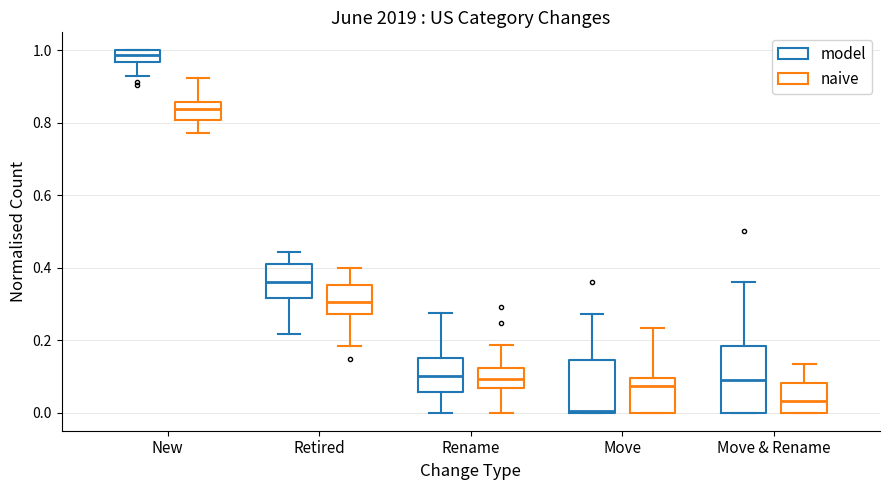

Comparing the boxes themselves (not the whiskers), which one is the tallest?

Move & Rename (model)